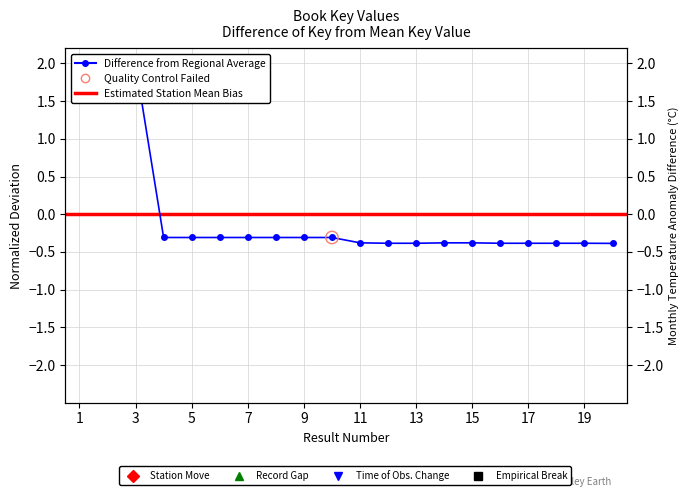

Between 4 and 12, which is larger?

4